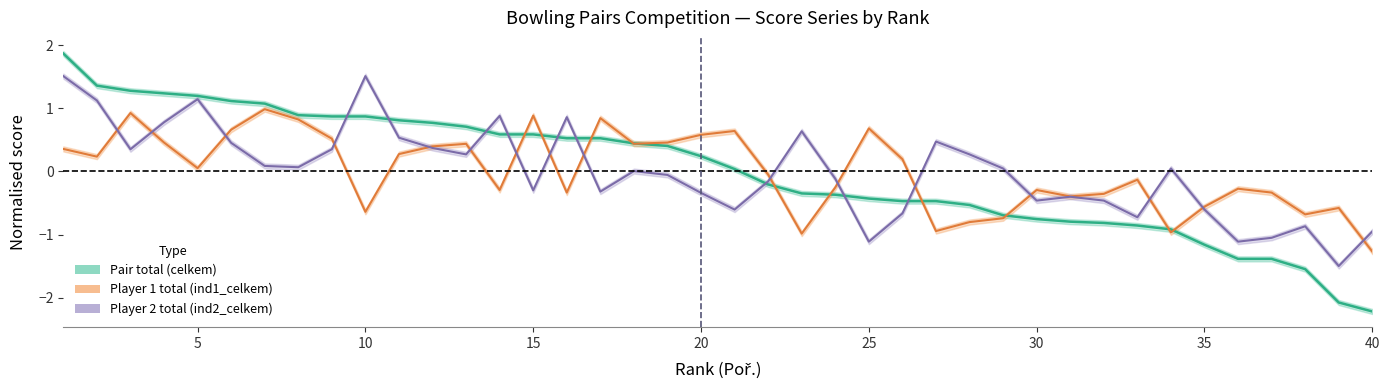

Where is the first local minimum for ind2_celkem?

3